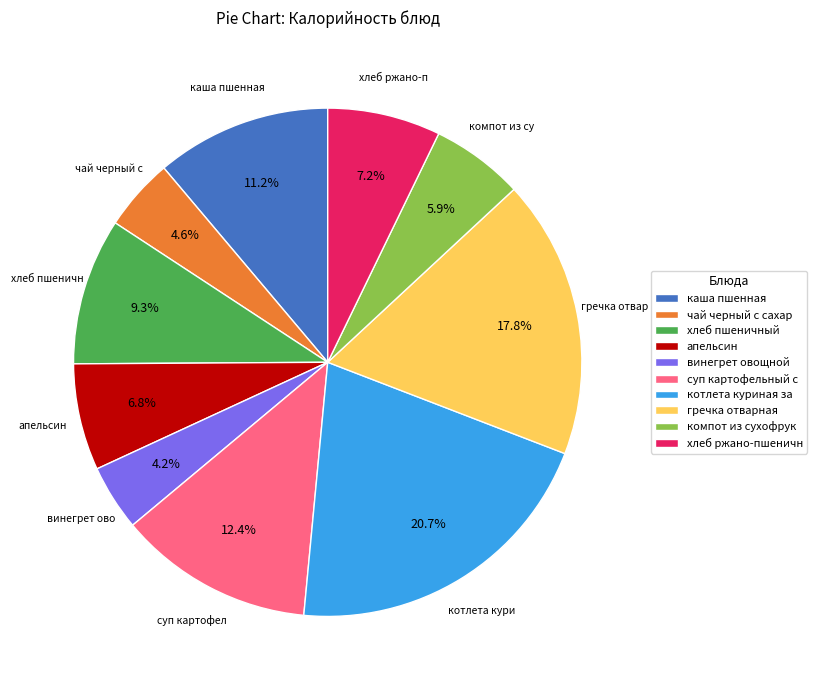

Which category has the biggest portion of the pie?

котлета куриная за